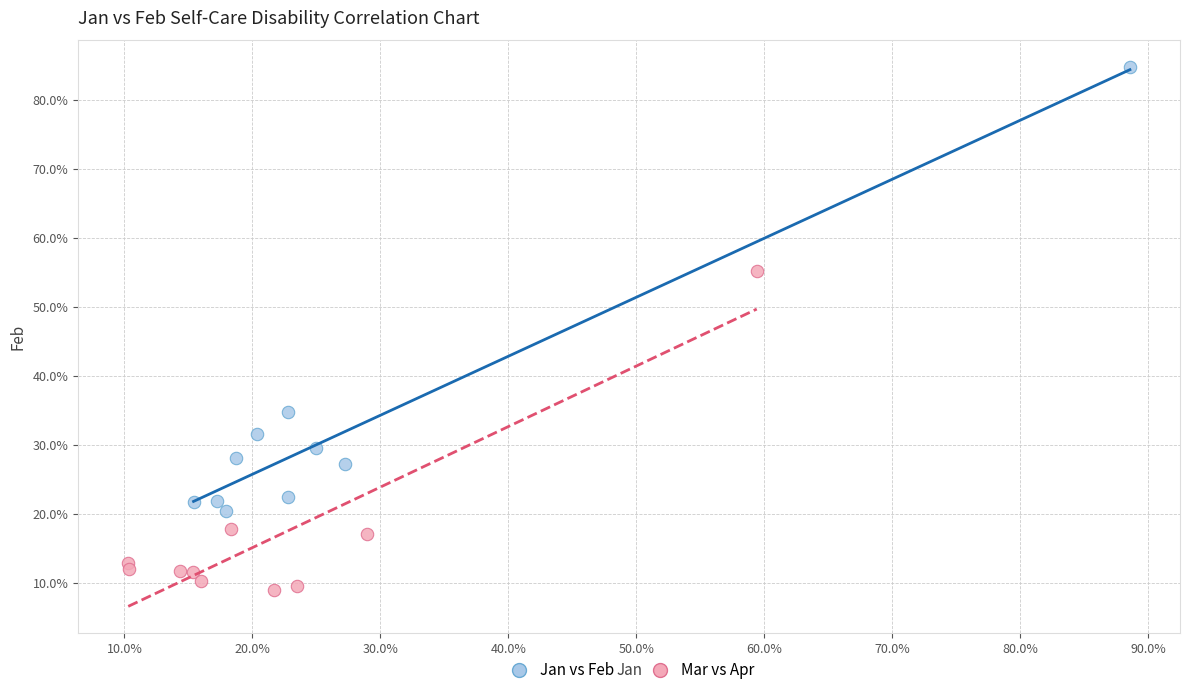

What are all the series names shown in the legend?

Jan vs Feb, Mar vs Apr